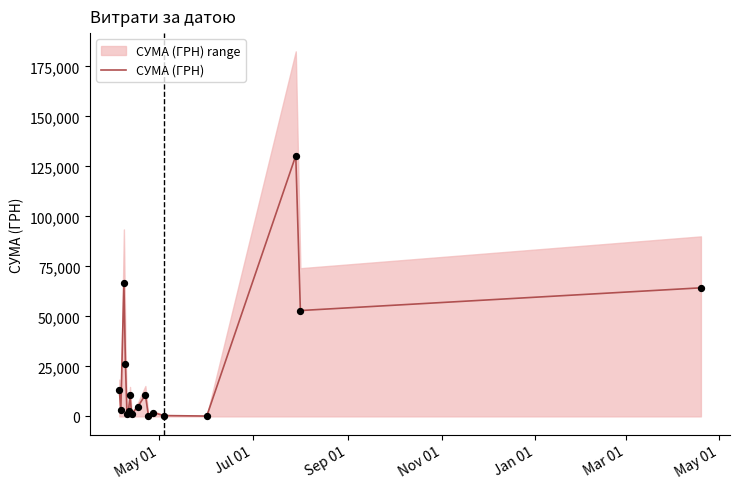

What is the maximum value for СУМА (ГРН)?

130379.7